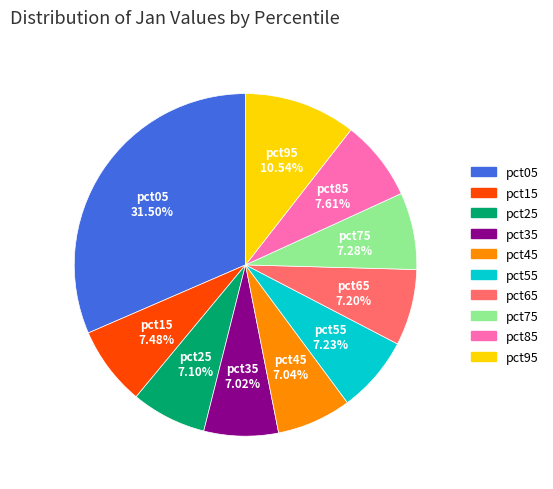

To the nearest percent, what is the average slice percentage?

10%